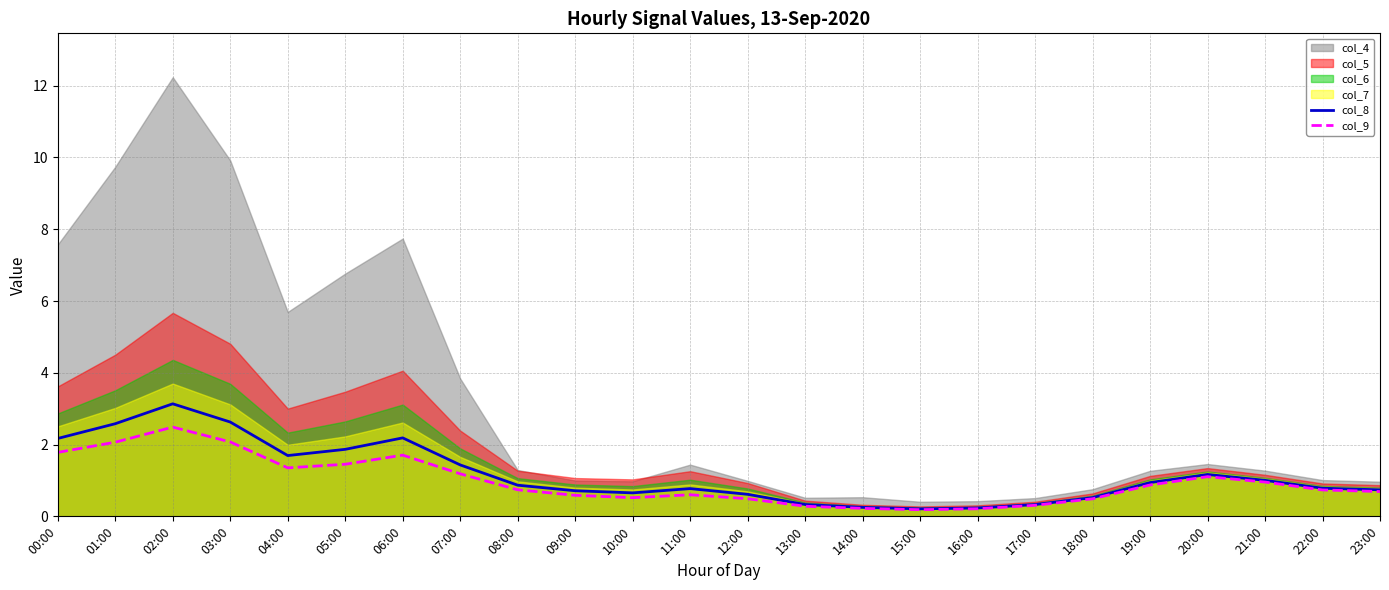

At which label does col_9 reach its peak?

02:00